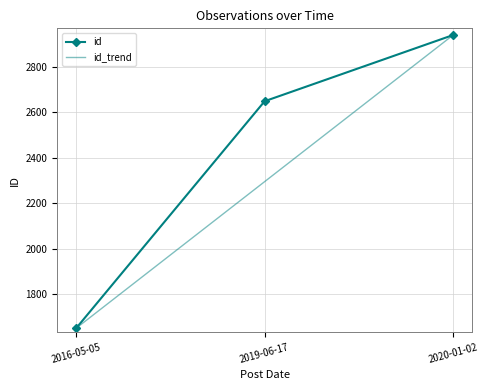

What is the difference between the maximum and minimum values?

1289